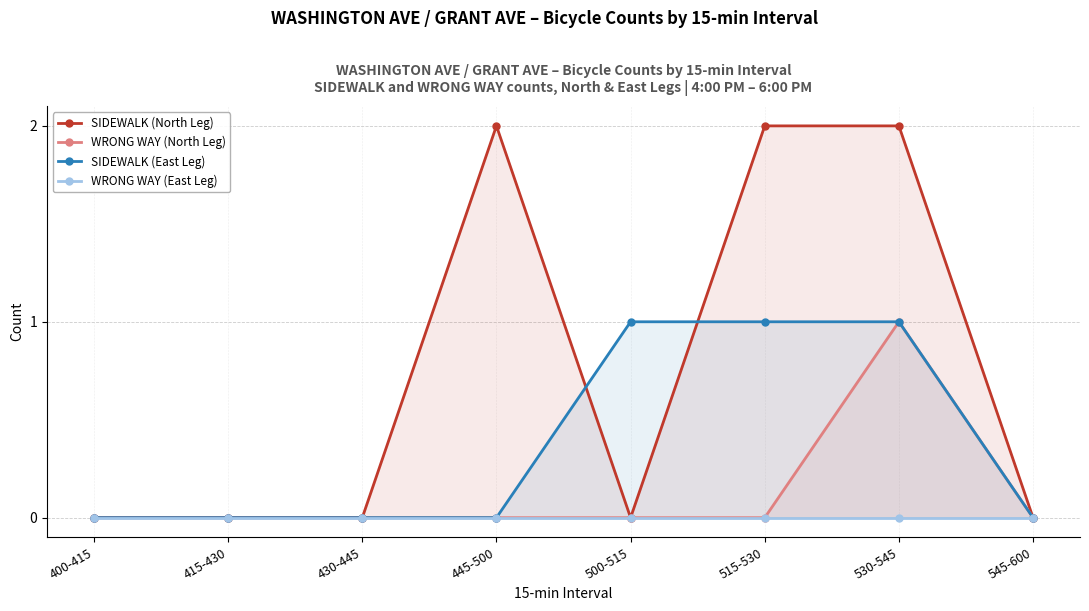

List the labels in order of SIDEWALK (East Leg) value, largest first.

500-515, 515-530, 530-545, 400-415, 415-430, 430-445, 445-500, 545-600